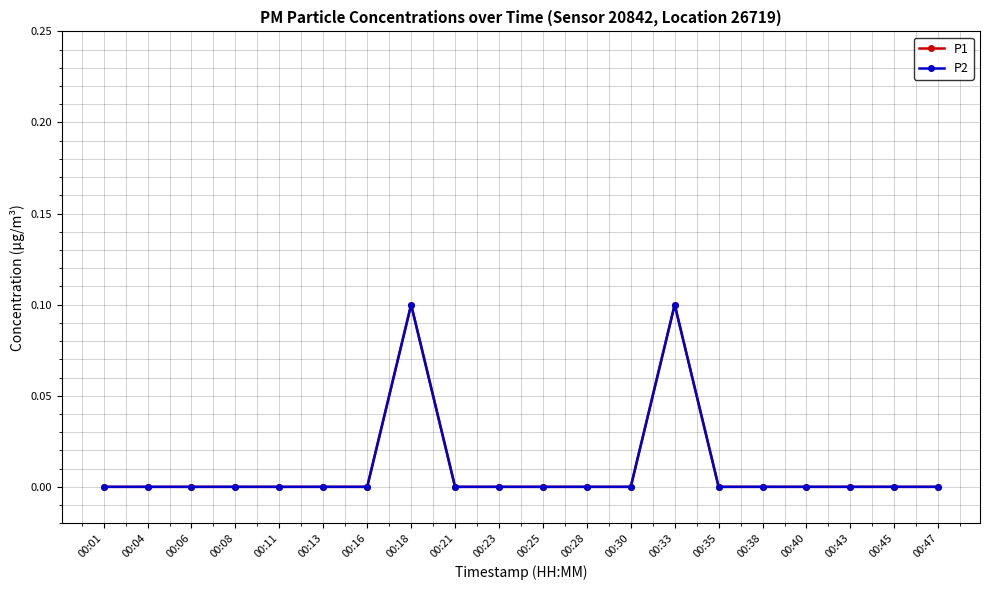

What is the sum of all P1 values?

0.2